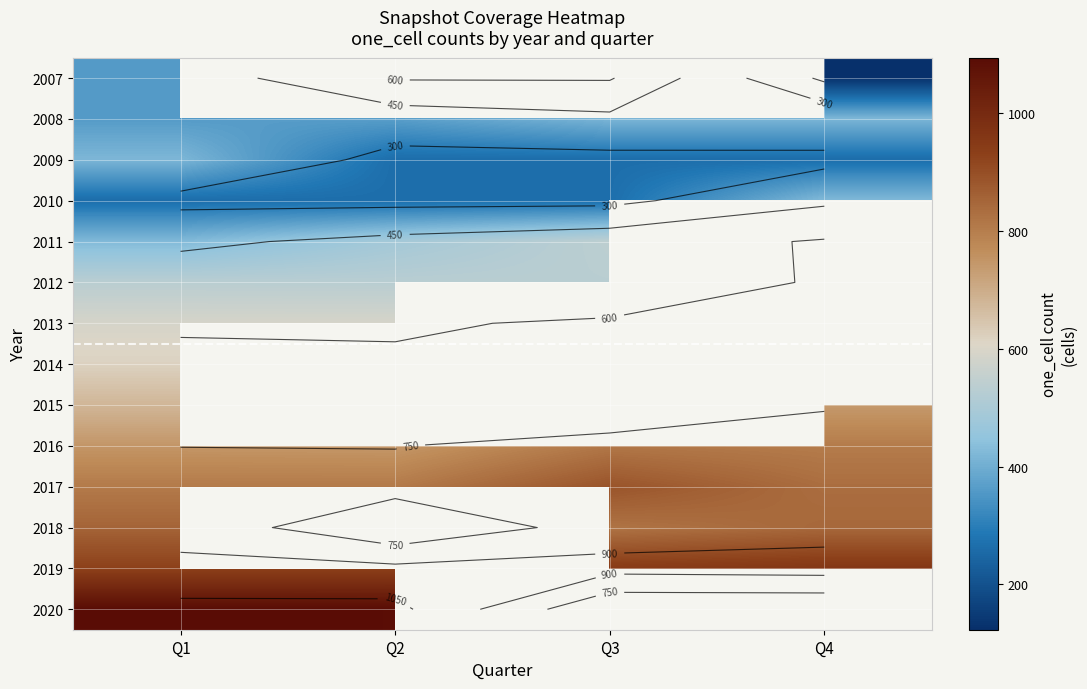

At which label does 2020 reach its minimum?

Q2